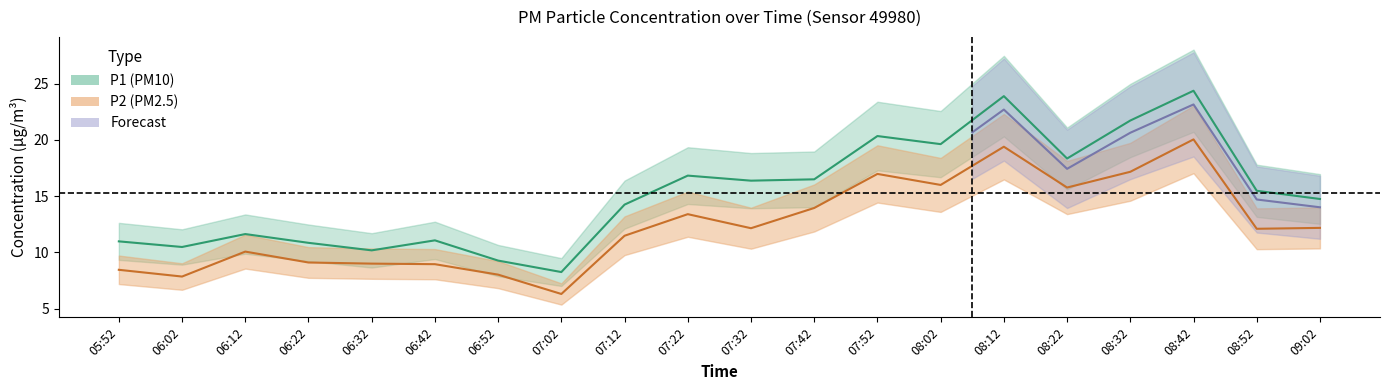

What is the sum of the P2 values at 06:02 and 08:32?

25.0